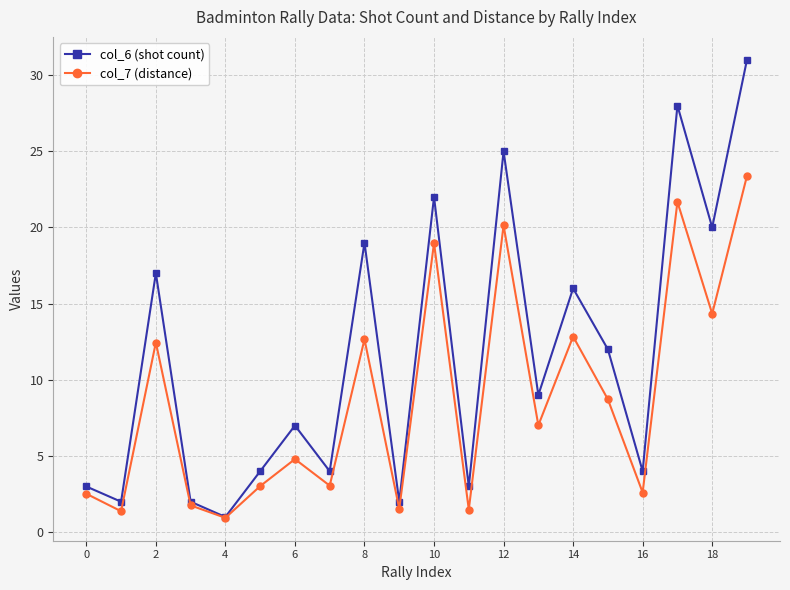

Rank the series by their average value, from highest to lowest.

col_6 (shot count), col_7 (distance)